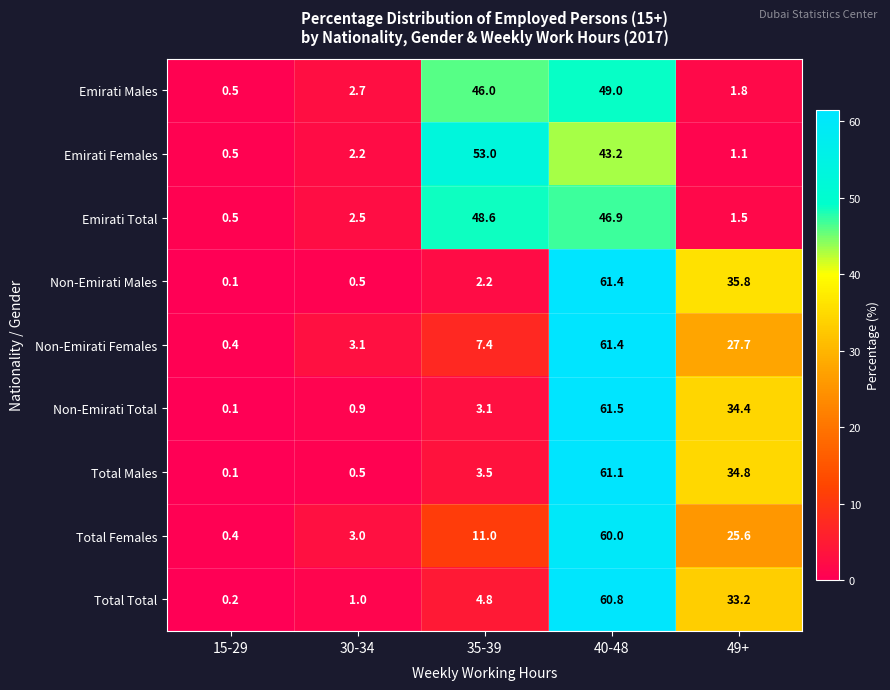

What is the sum of all Total Males values?

100.0